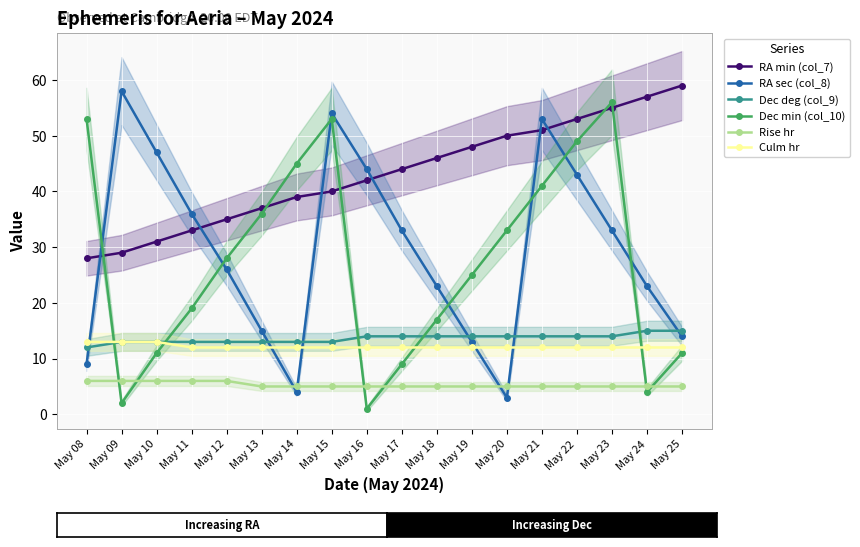

What is the average value of the Culm hr series?

12